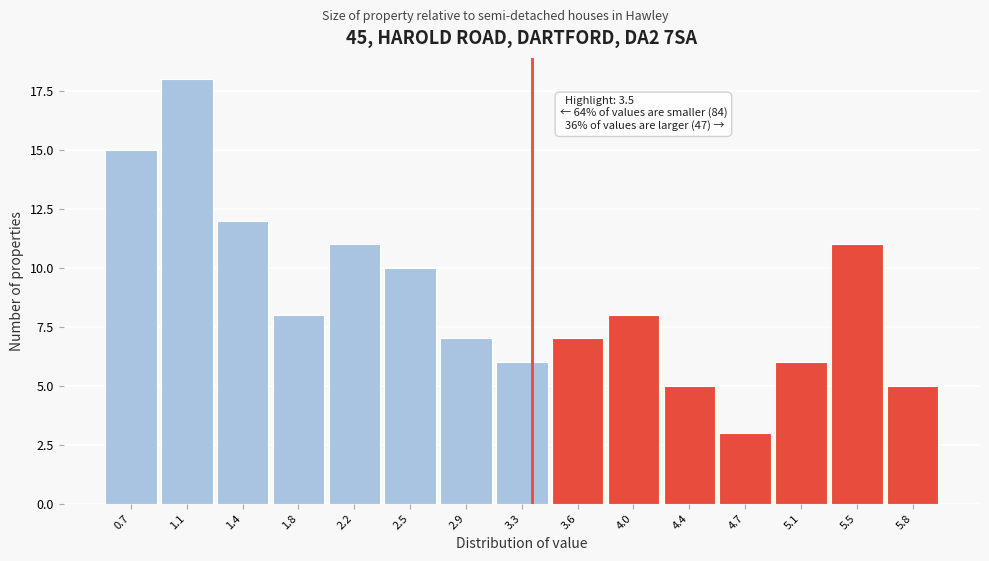

Reading left to right, what are all the values shown in this chart?

0.7=15	1.1=18	1.4=12	1.8=8	2.2=11	2.5=10	2.9=7	3.3=6	3.6=7	4.0=8	4.4=5	4.7=3	5.1=6	5.5=11	5.8=5